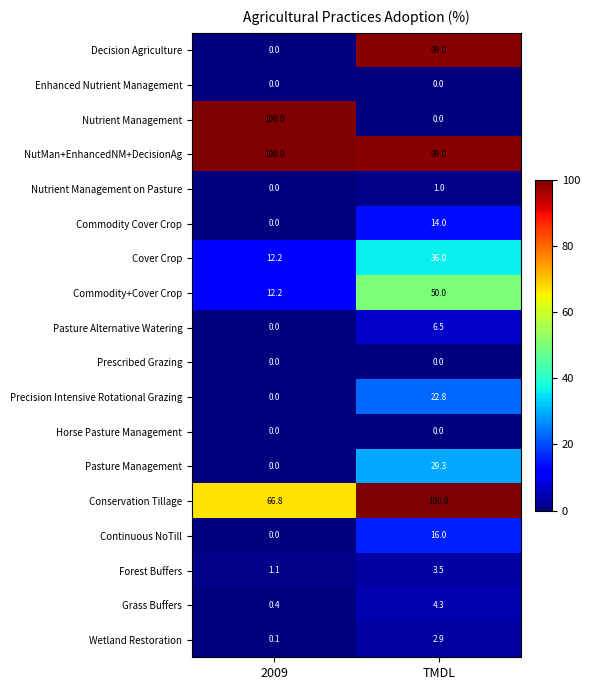

Which series has the widest spread of values?

Nutrient Management